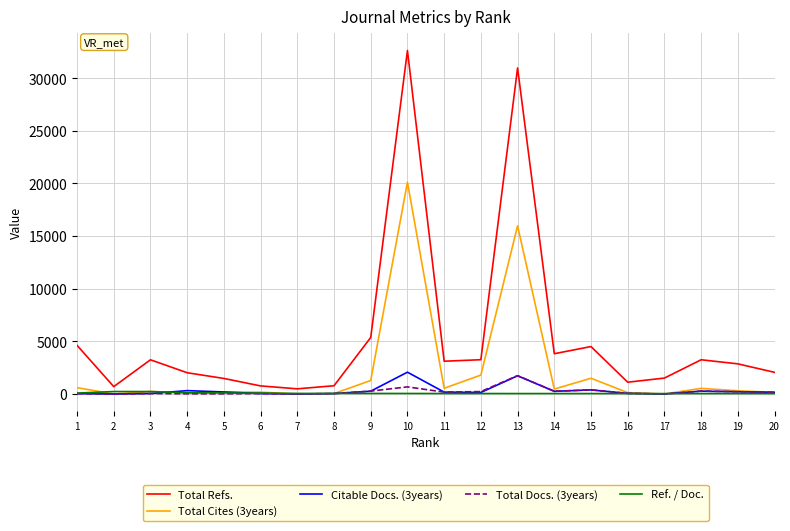

What is the difference between the maximum and second lowest values in the Citable Docs. (3years) series?

2072